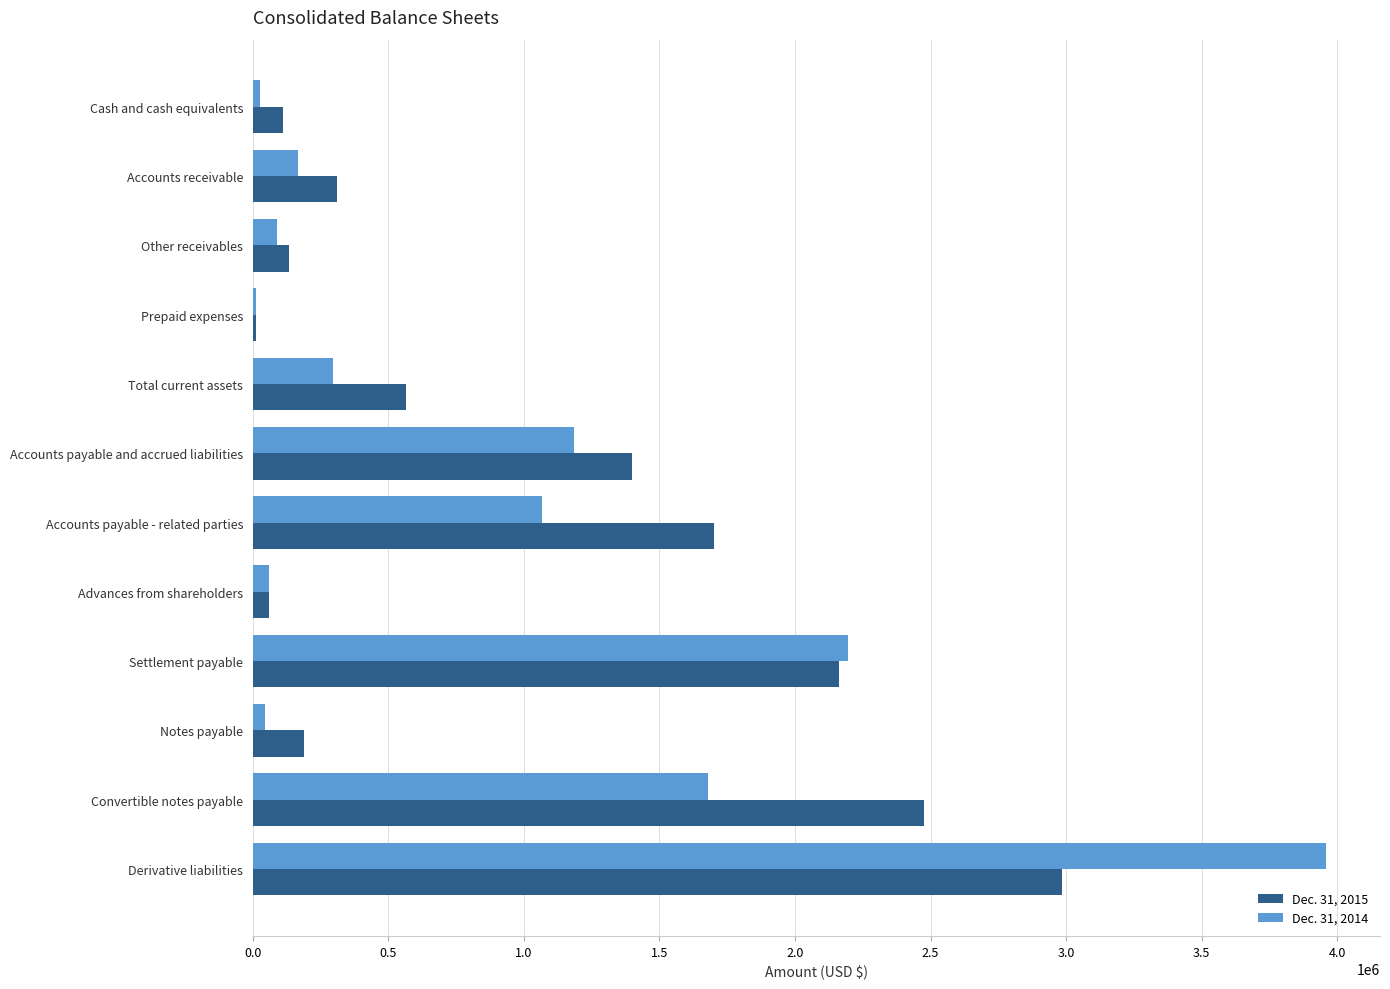

Which series changed the most between Other receivables and Accounts payable and accrued liabilities?

Dec. 31, 2015